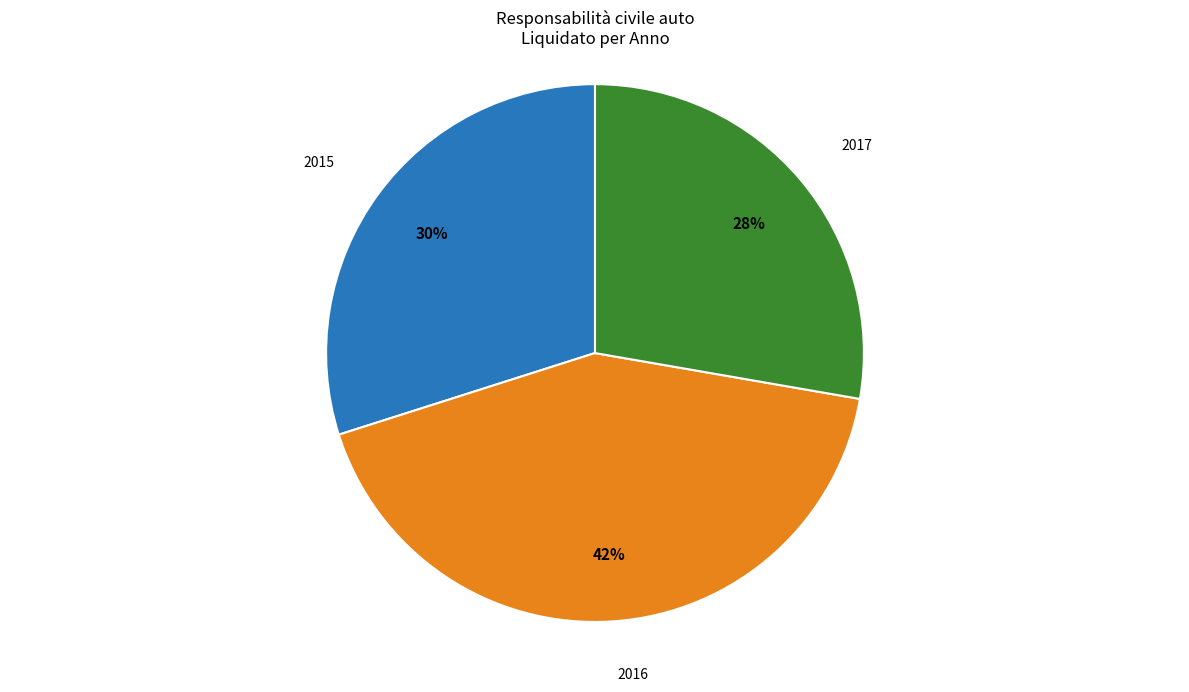

To the nearest percent, what percentage of the pie is 2016?

42%